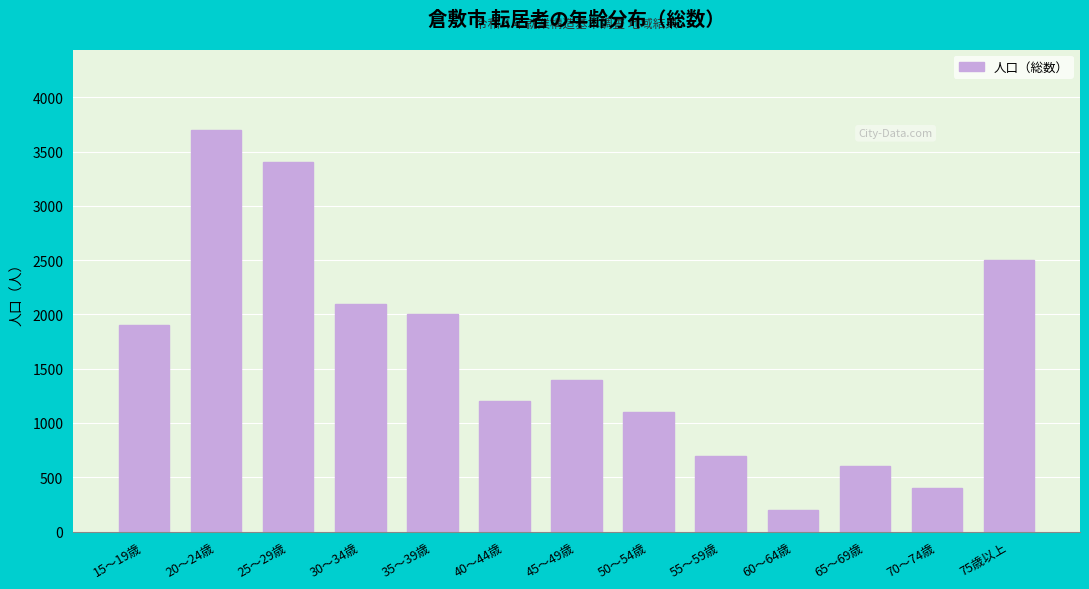

Reading left to right, what are all the values shown in this chart?

1900	3700	3400	2100	2000	1200	1400	1100	700	200	600	400	2500